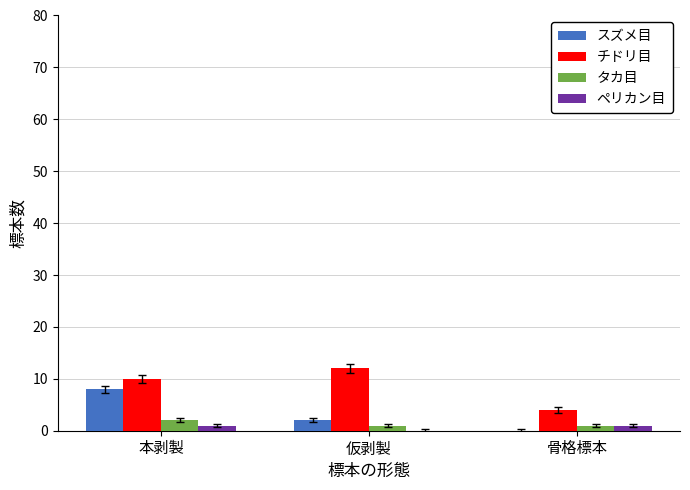

Which category has the highest value in the チドリ目 series?

仮剥製